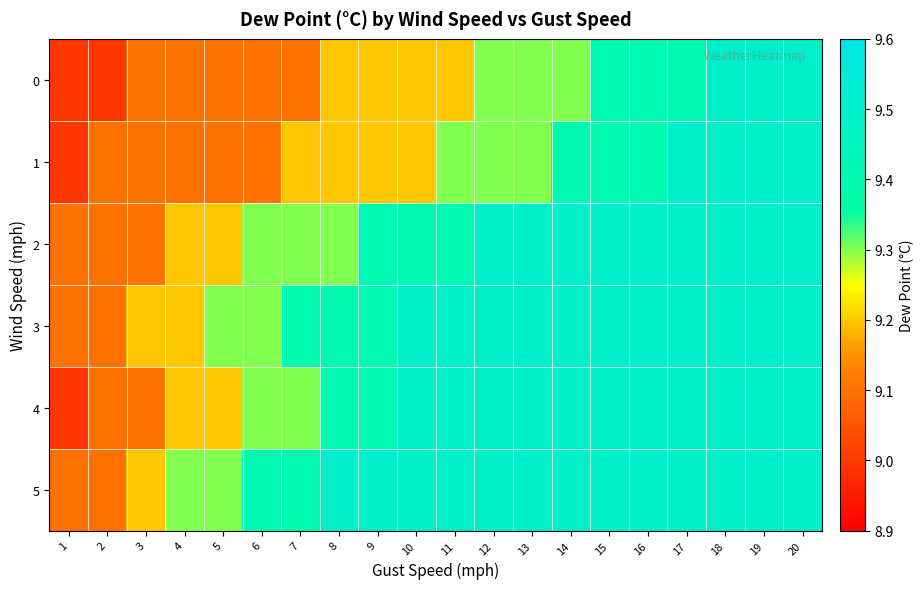

What is the spread (max minus min) of values at 10?

0.3